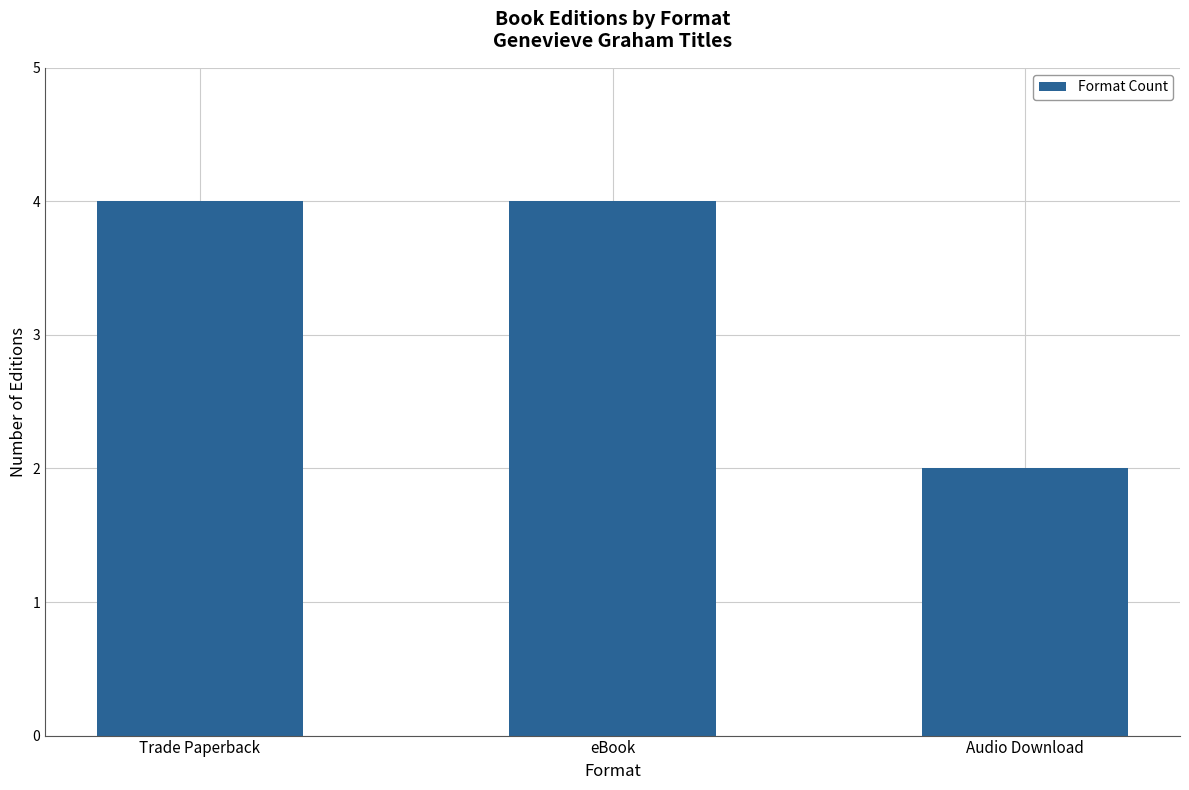

What is the value of the 1st bar from the left?

4